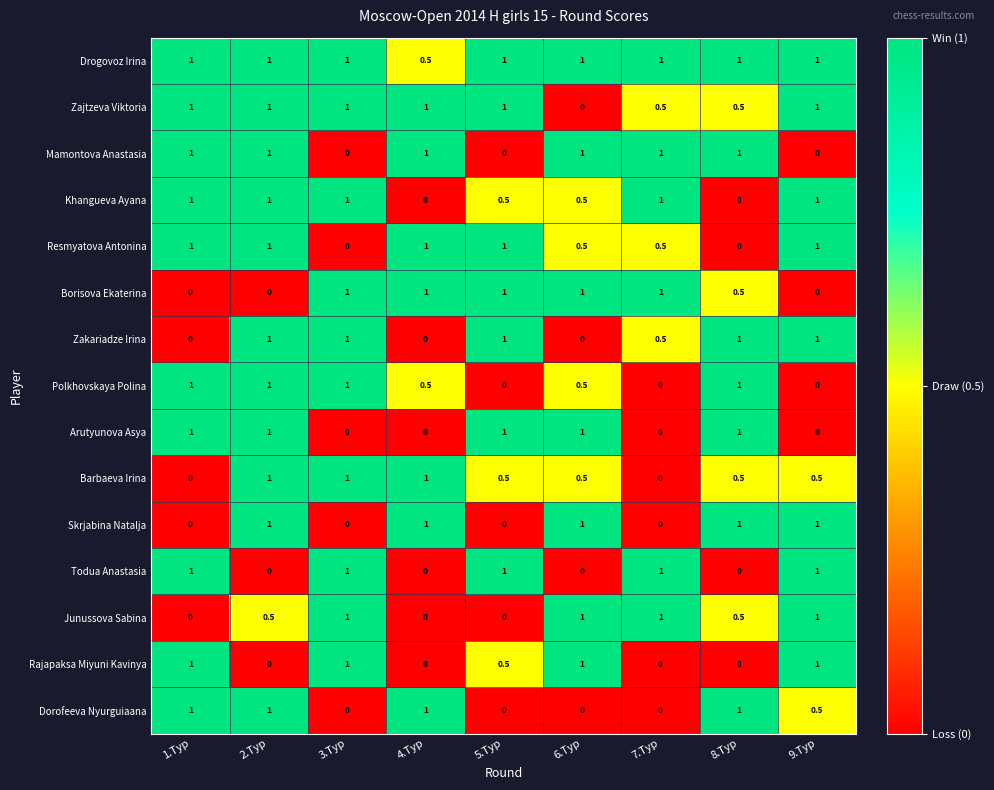

At which category is the sum across all series the highest?

2.Tур